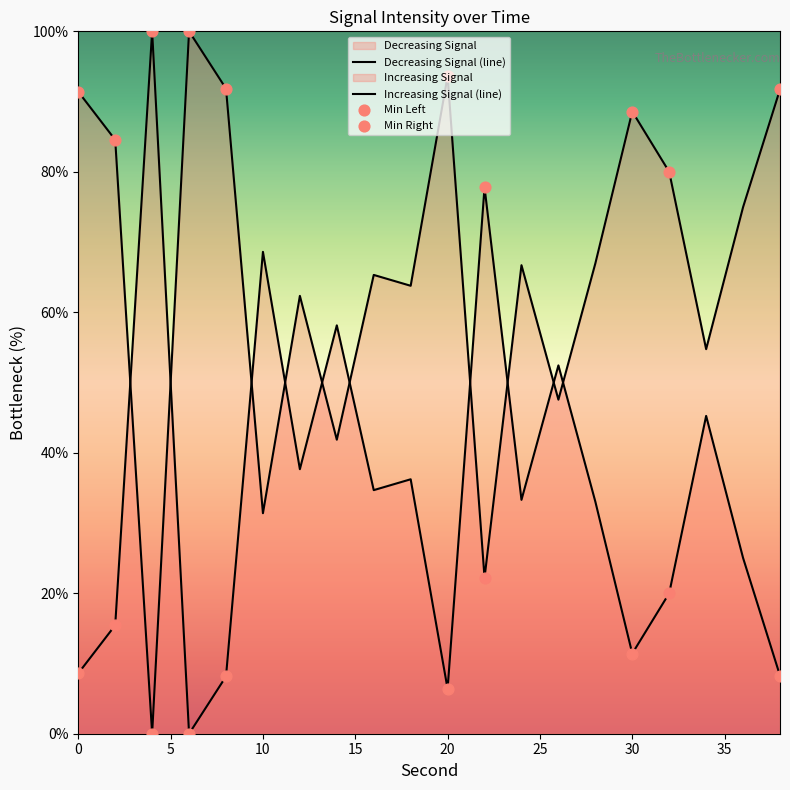

What is the ratio of the value at 0 to the value at 8?

1.1